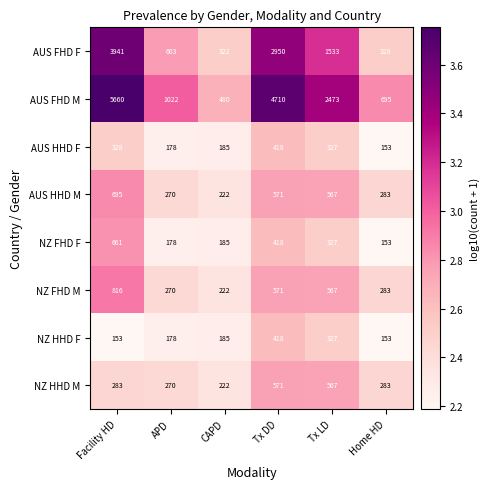

Where does the NZ FHD M series first go above 567?

Facility HD